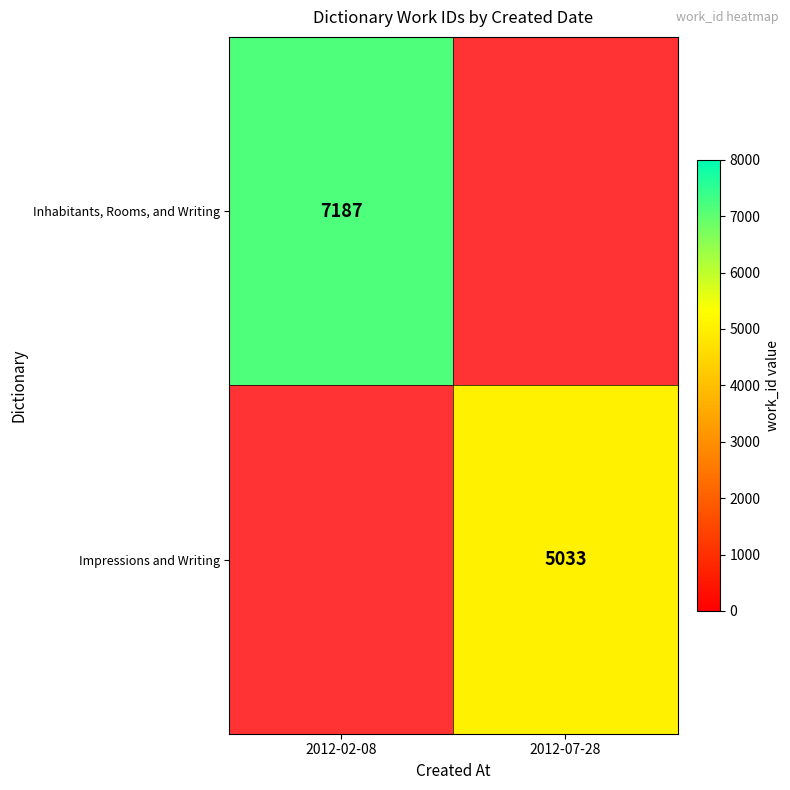

At how many categories does at least one series exceed 6420?

1